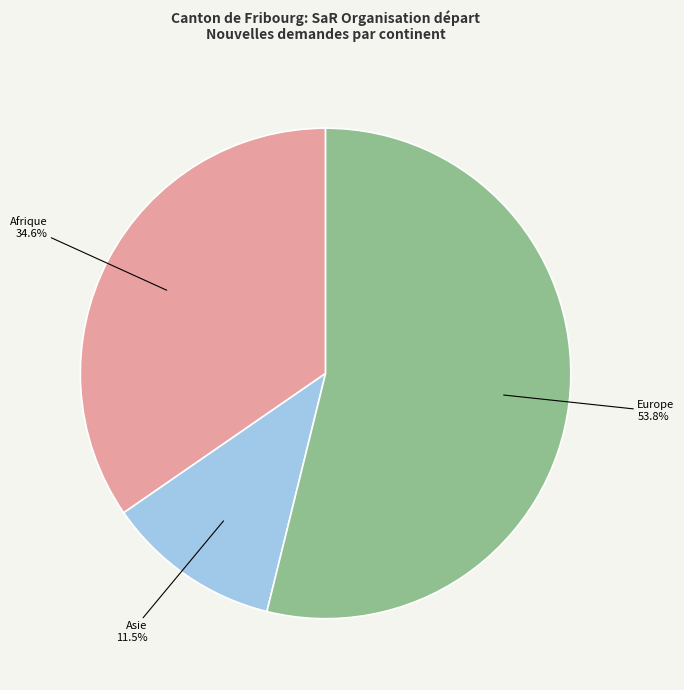

Does any single category account for the majority?

Yes